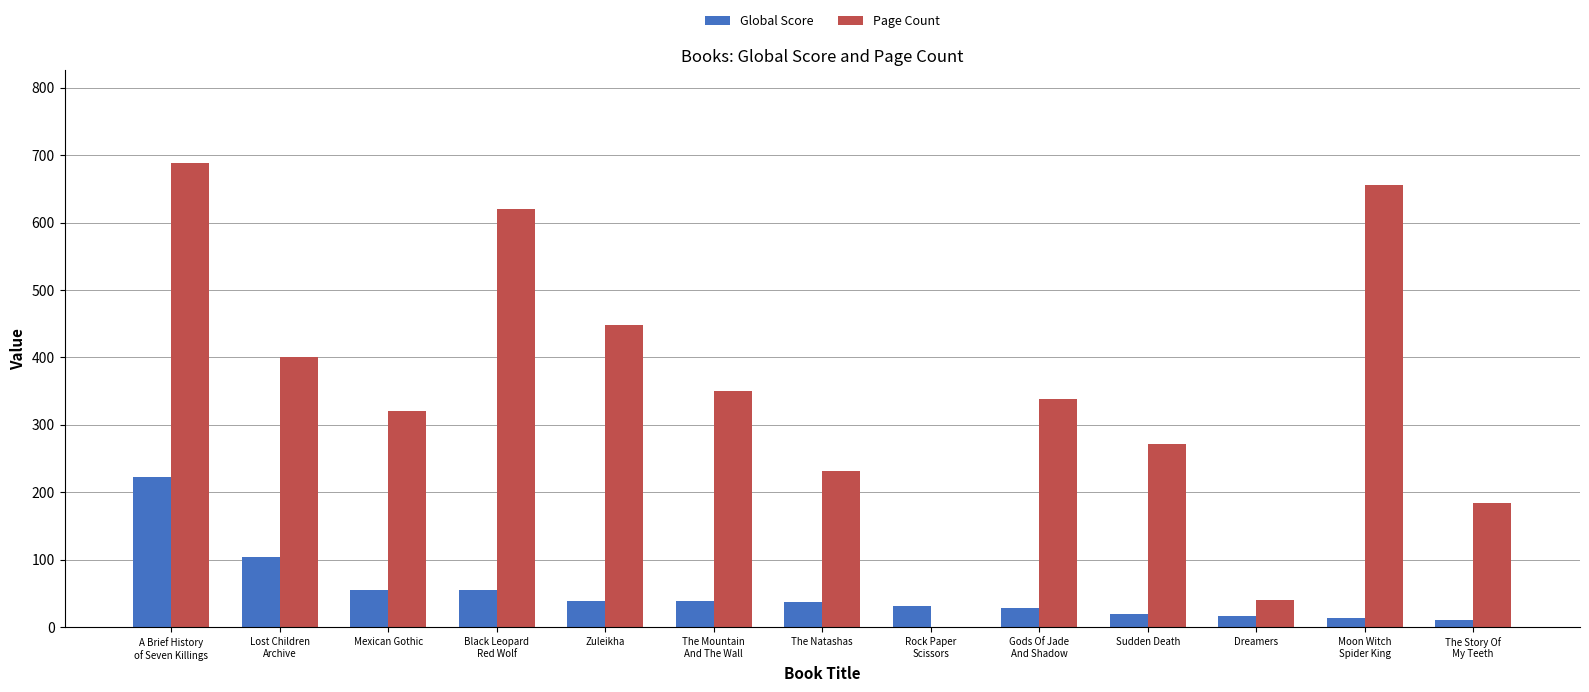

What are all the series names shown in the legend?

Global Score, Page Count